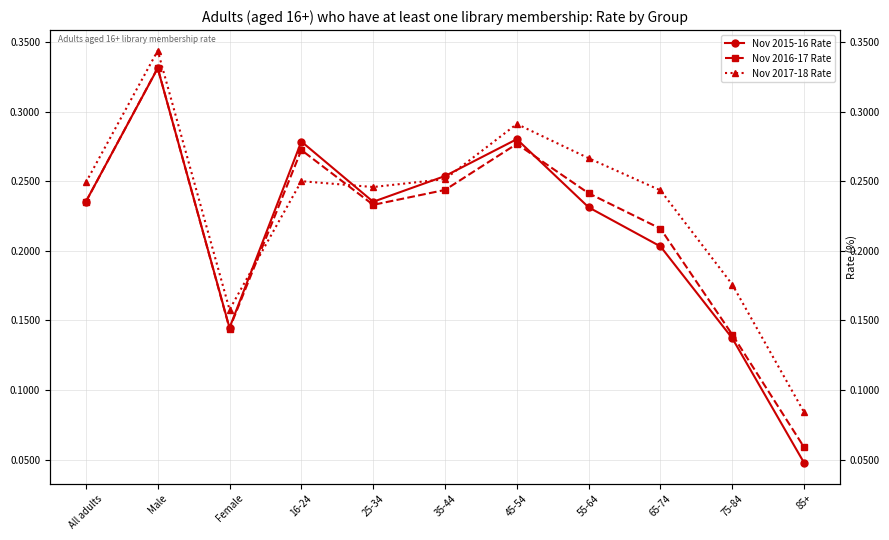

Where is the first local minimum for Nov 2017-18 Rate?

Female